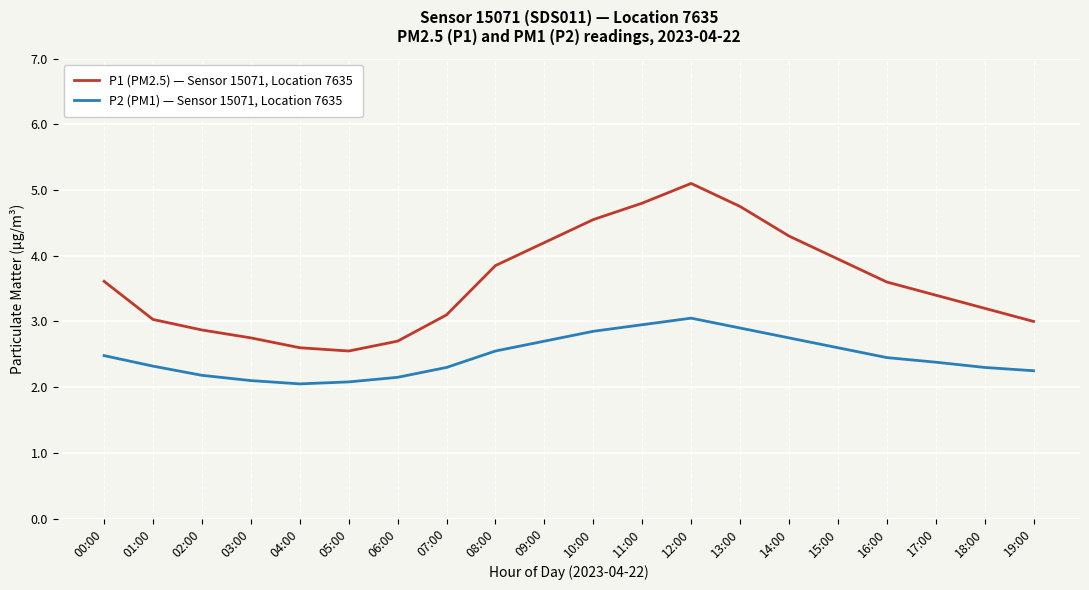

Which series changed the most between 02:00 and 09:00?

P1 (PM2.5) — Sensor 15071, Location 7635